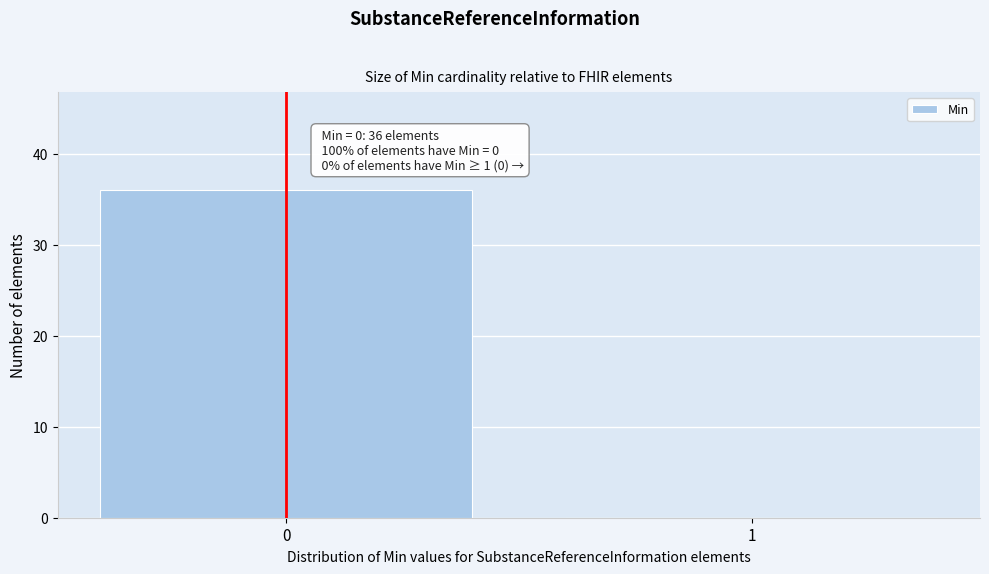

Reading left to right, extract all data points from this chart.

0=36	1=0